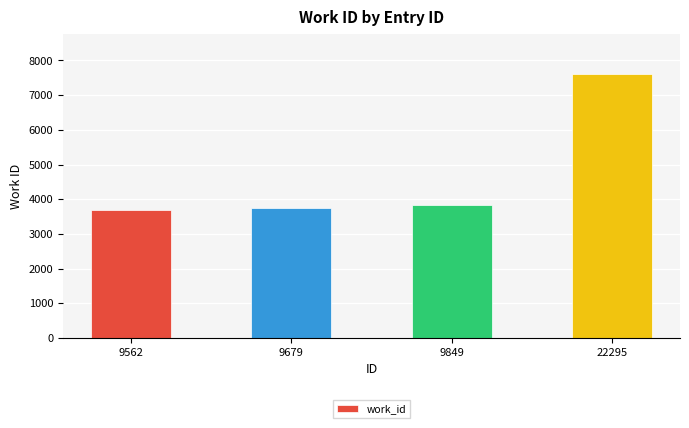

Which category has the highest value across all series?

22295